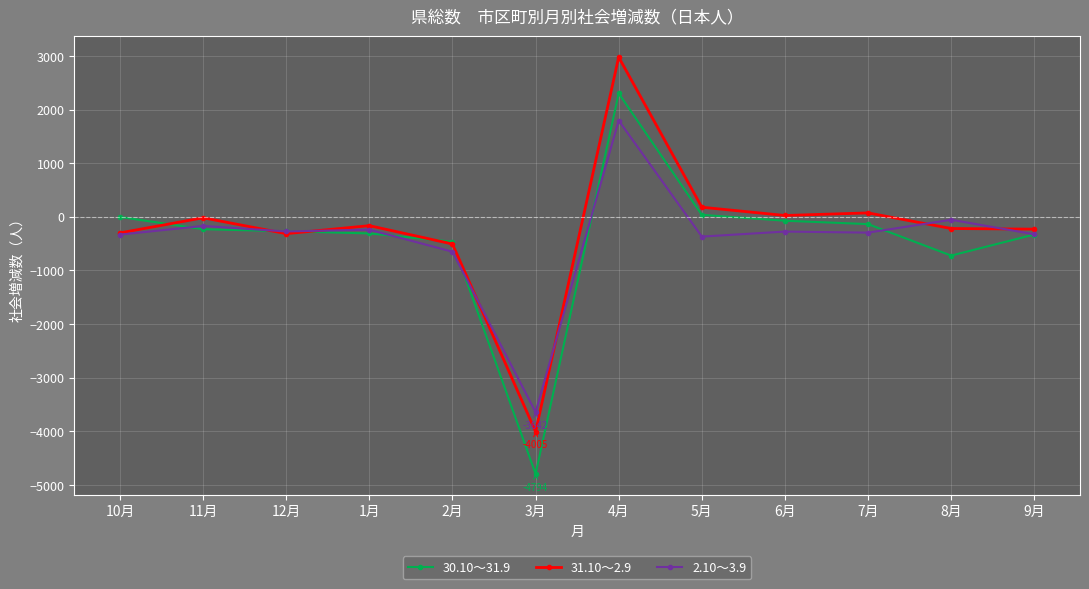

What is the sum of the 31.10～2.9 values at 10月 and 9月?

-528